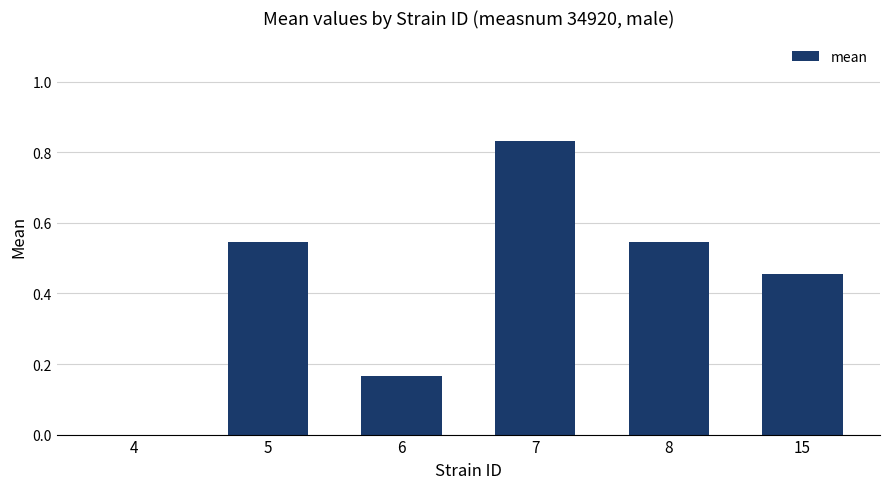

The chart shows a value of 0.2 at 7. True or false?

False